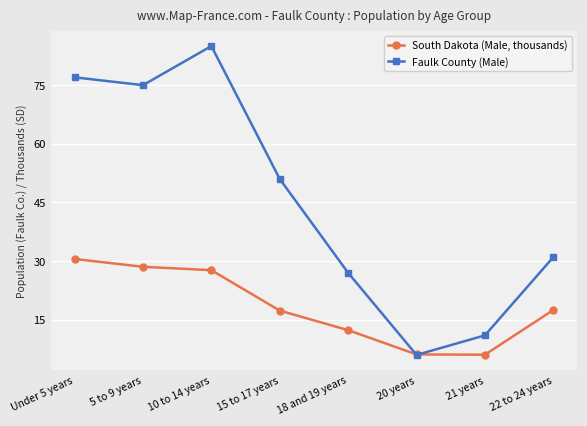

After their last crossing, which series has the higher values: South Dakota (Male, thousands) or Faulk County (Male)?

Faulk County (Male)